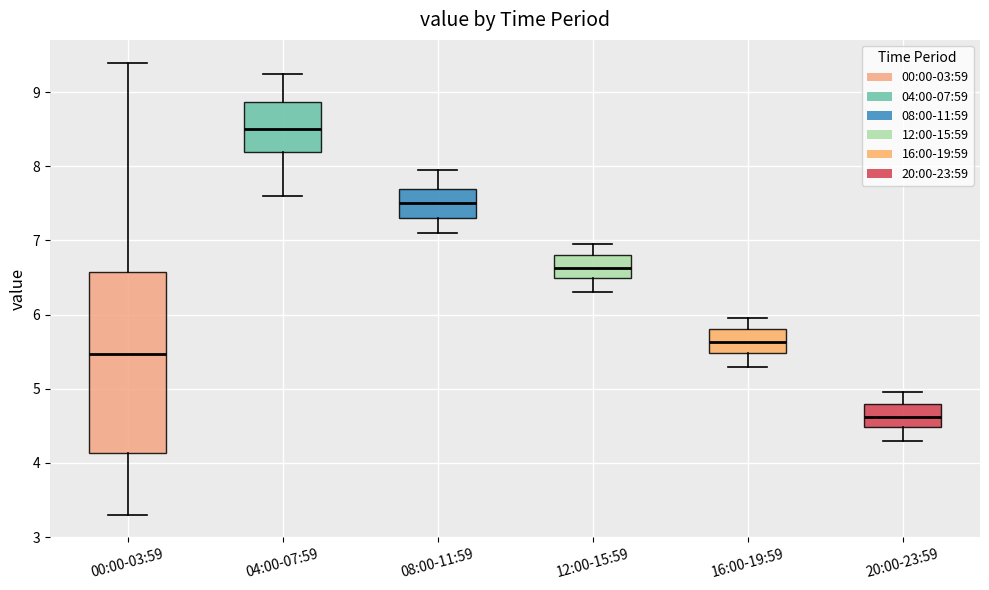

Reading left to right, transcribe this box plot: for each box, give where its median line is, the range the box spans, and where its two whiskers end, as read against the y-axis. The values are not printed on the chart, so give them approximately, as read against the axis.

00:00-03:59: median 5.5, box 4.1 to 6.6, whiskers 3.3 to 9.4
04:00-07:59: median 8.5, box 8.2 to 8.9, whiskers 7.6 to 9.3
08:00-11:59: median 7.5, box 7.3 to 7.7, whiskers 7.1 to 8.0
12:00-15:59: median 6.6, box 6.5 to 6.8, whiskers 6.3 to 7.0
16:00-19:59: median 5.6, box 5.5 to 5.8, whiskers 5.3 to 6.0
20:00-23:59: median 4.6, box 4.5 to 4.8, whiskers 4.3 to 5.0